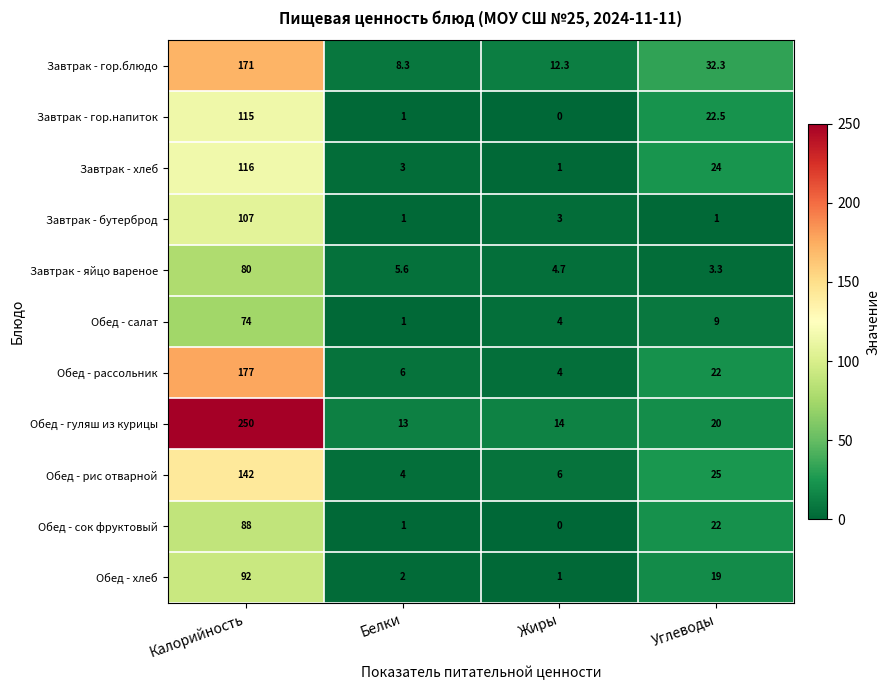

Which series has the largest total across all categories?

Обед - гуляш из курицы